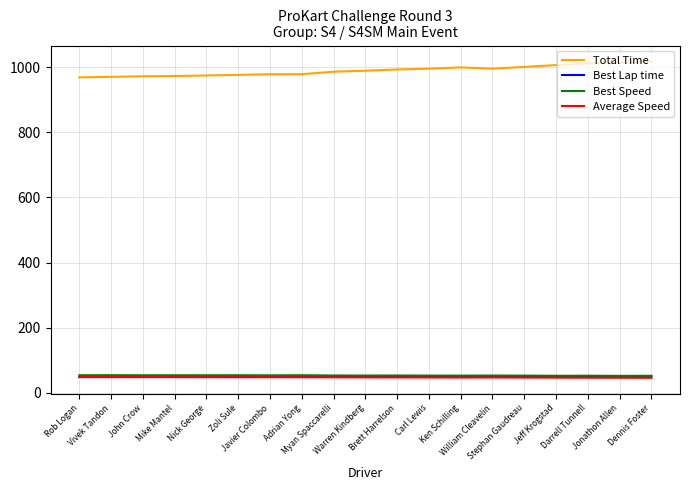

Which series has the widest spread of values?

Total Time